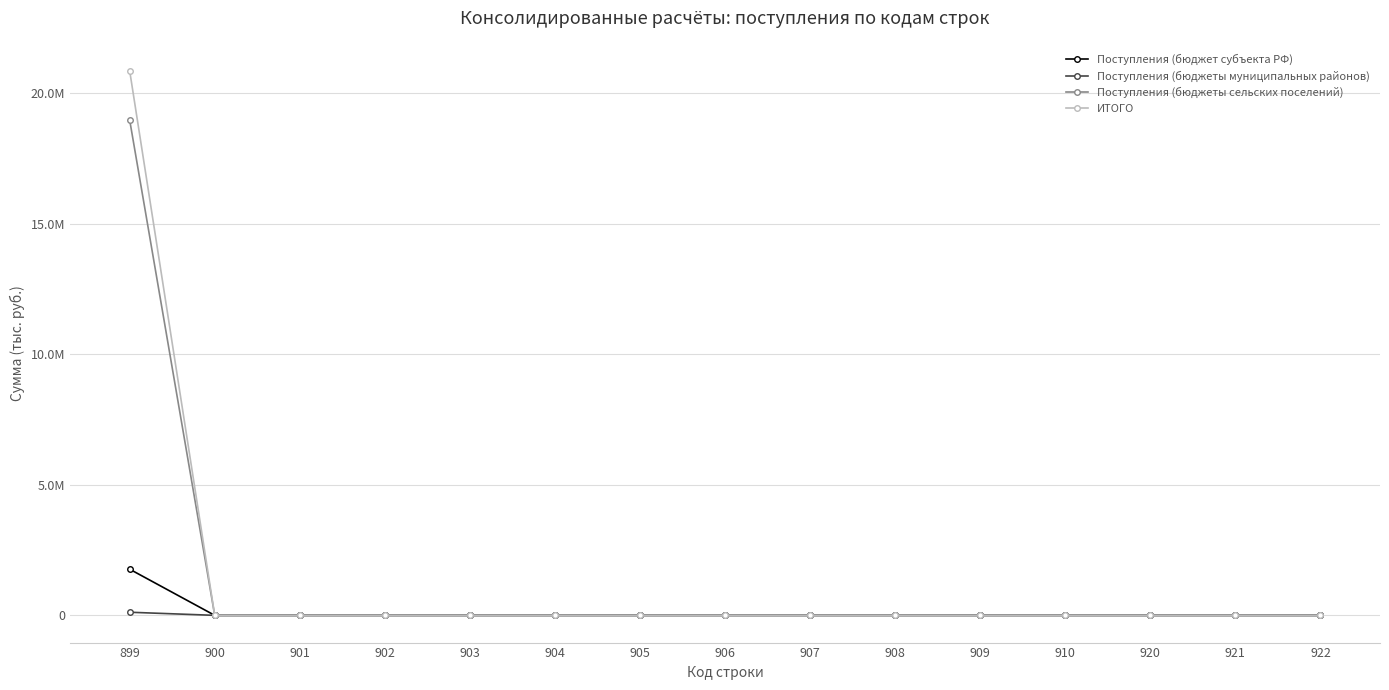

What are all the series names shown in the legend?

Поступления (бюджет субъекта РФ), Поступления (бюджеты муниципальных районов), Поступления (бюджеты сельских поселений), ИТОГО